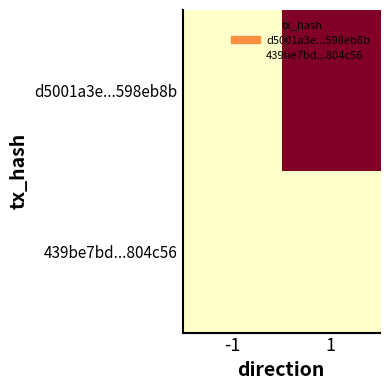

At -1, list the series in order from smallest to largest.

d5001a3e...598eb8b, 439be7bd...804c56